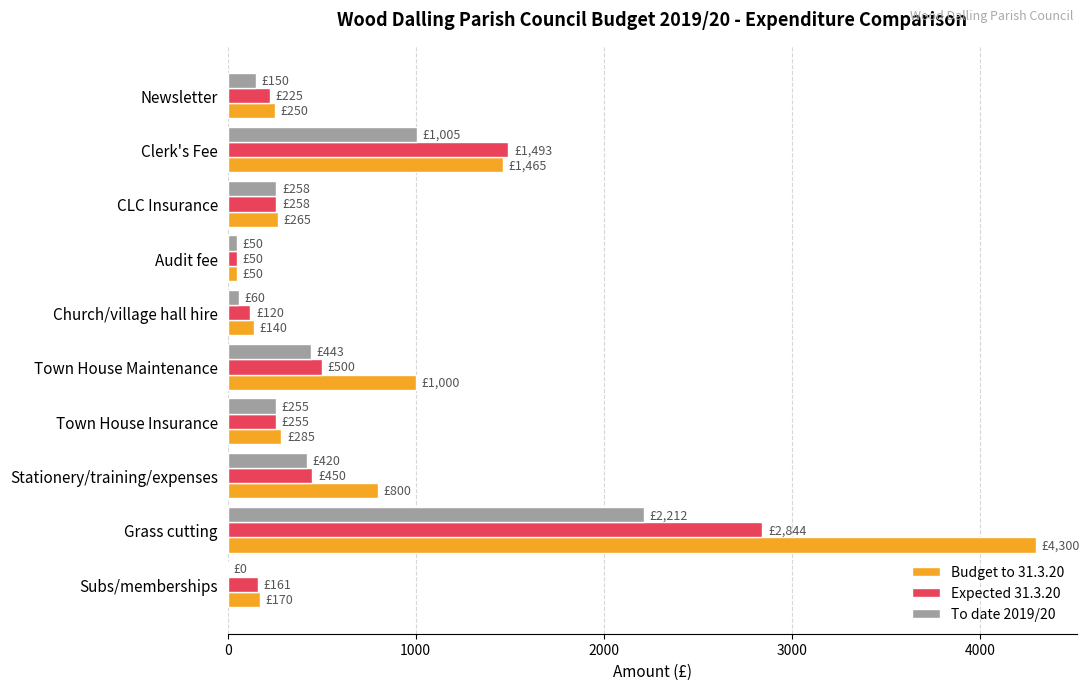

At which category is the sum across all series the highest?

Grass cutting